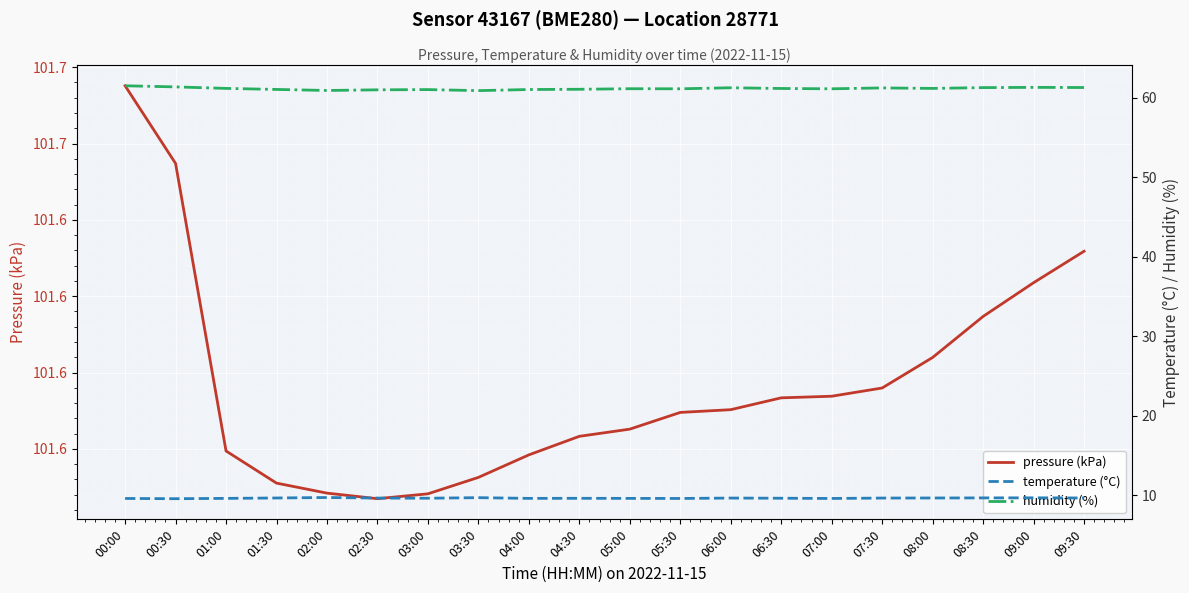

Rank the series at 05:00 from highest to lowest value.

pressure (kPa), humidity (%), temperature (°C)